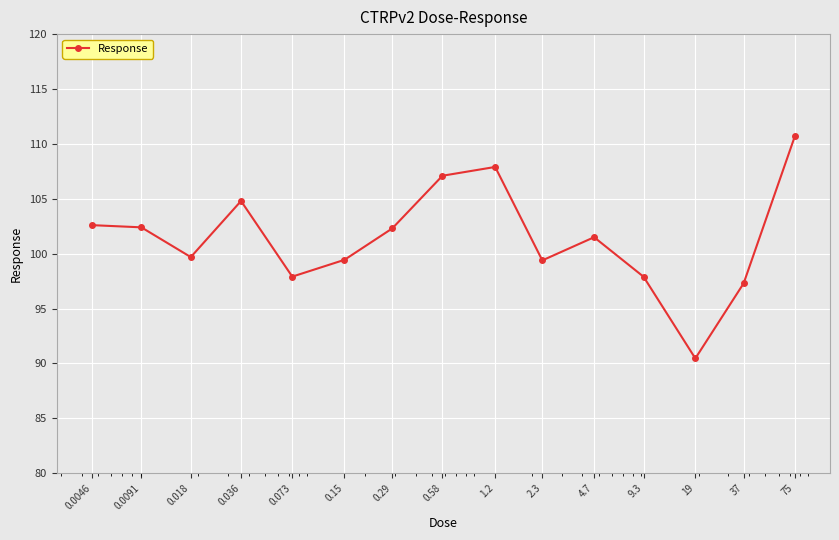

What is the average value?

101.4